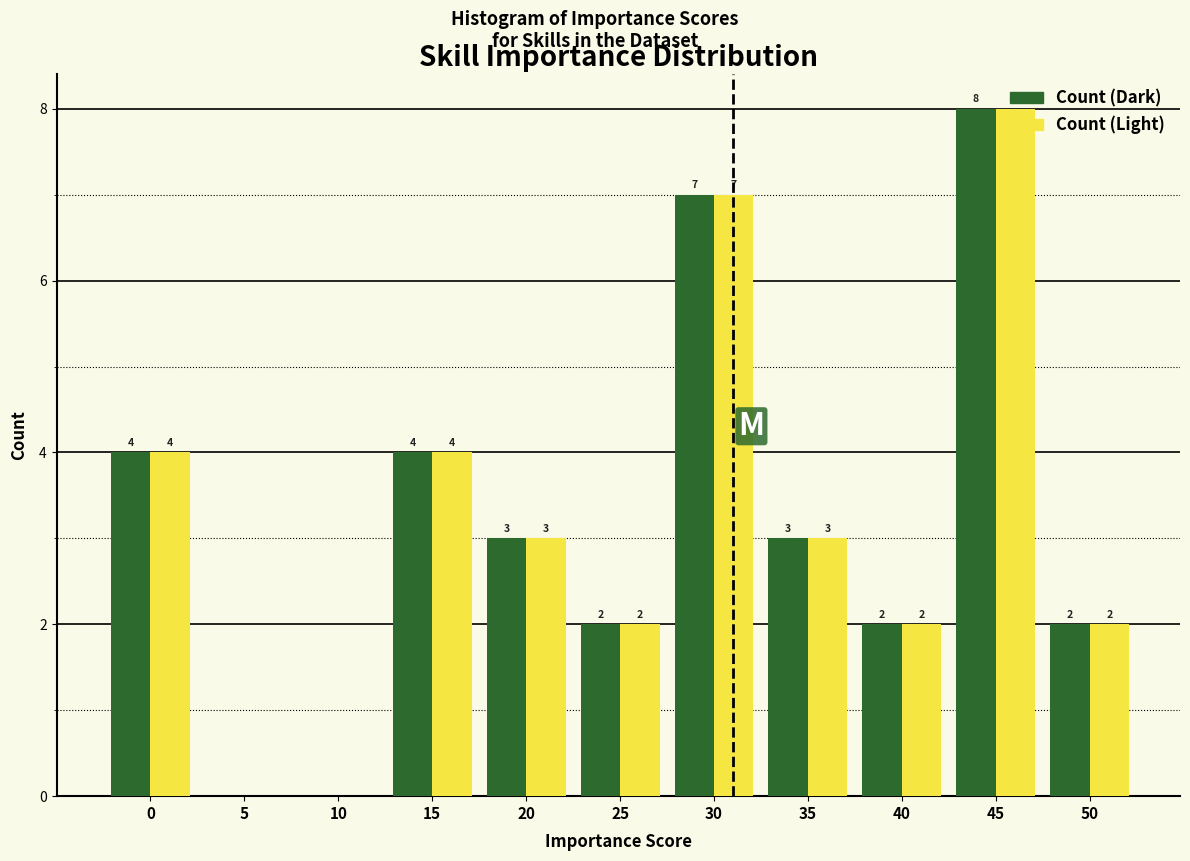

In the Count (Light) series, which range on the x-axis has the tallest bar?

42.5 to 47.5